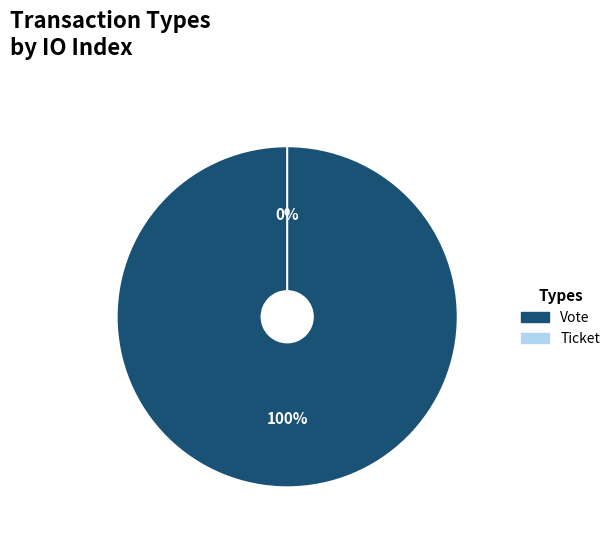

What is the largest slice in the pie chart?

Vote